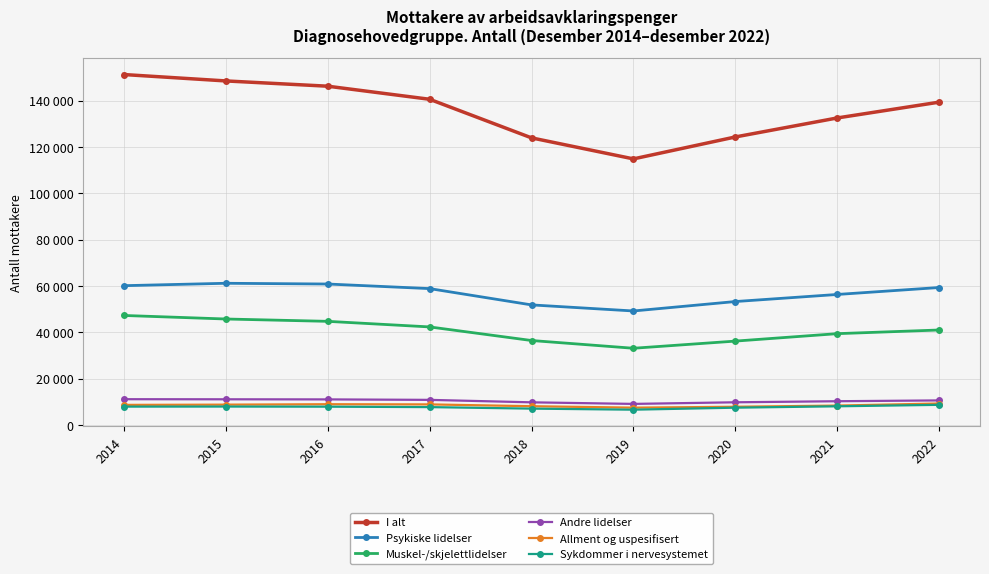

Rank the series by their maximum value, from highest to lowest.

I alt, Psykiske lidelser, Muskel-/skjelettlidelser, Andre lidelser, Allment og uspesifisert, Sykdommer i nervesystemet